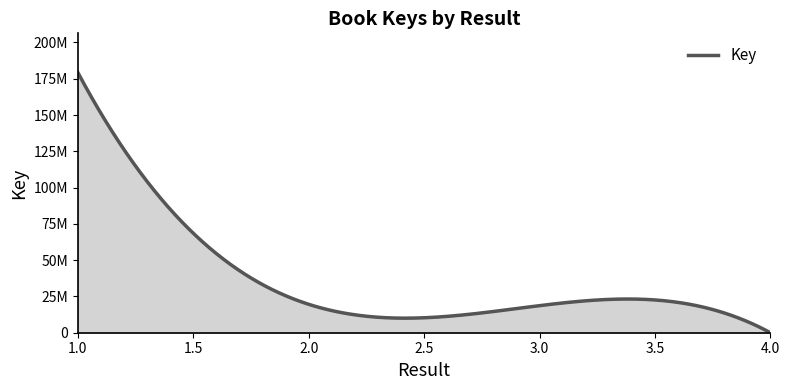

What is the difference between the maximum and minimum values?

179356861